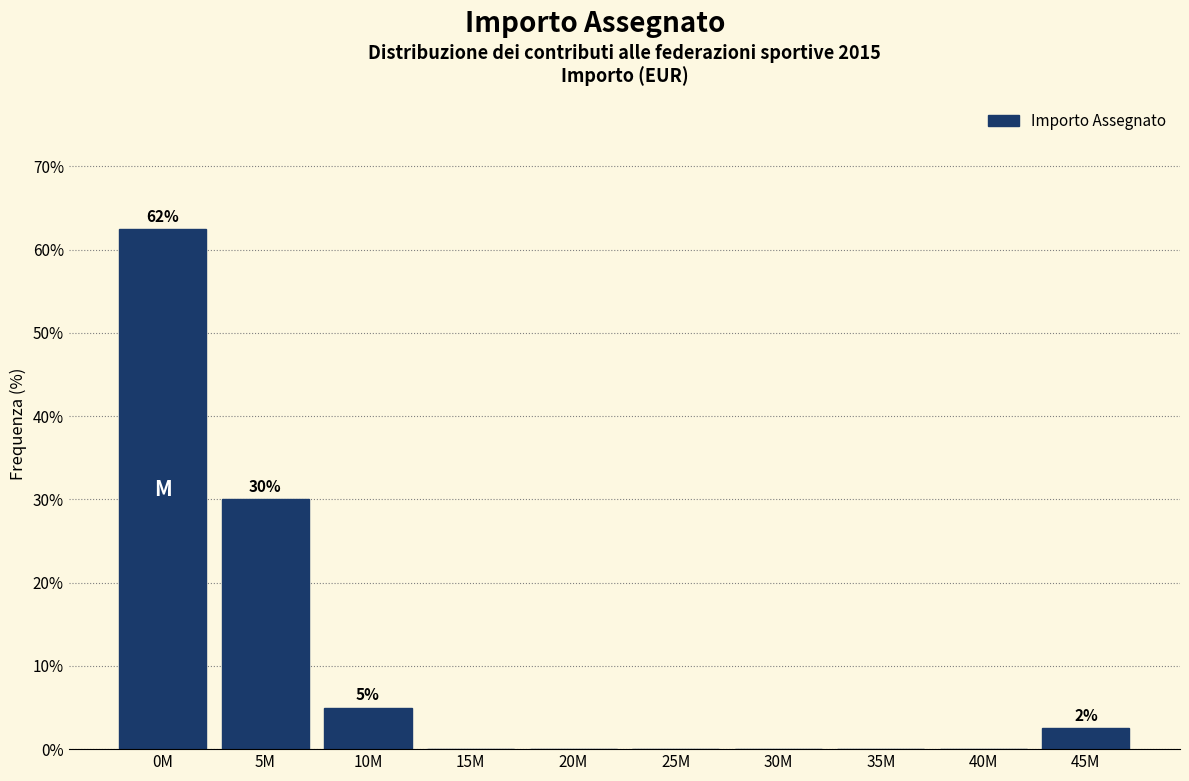

Reading right to left, extract all data points from this chart.

45M=2.5	40M=0.0	35M=0.0	30M=0.0	25M=0.0	20M=0.0	15M=0.0	10M=5.0	5M=30.0	0M=62.5